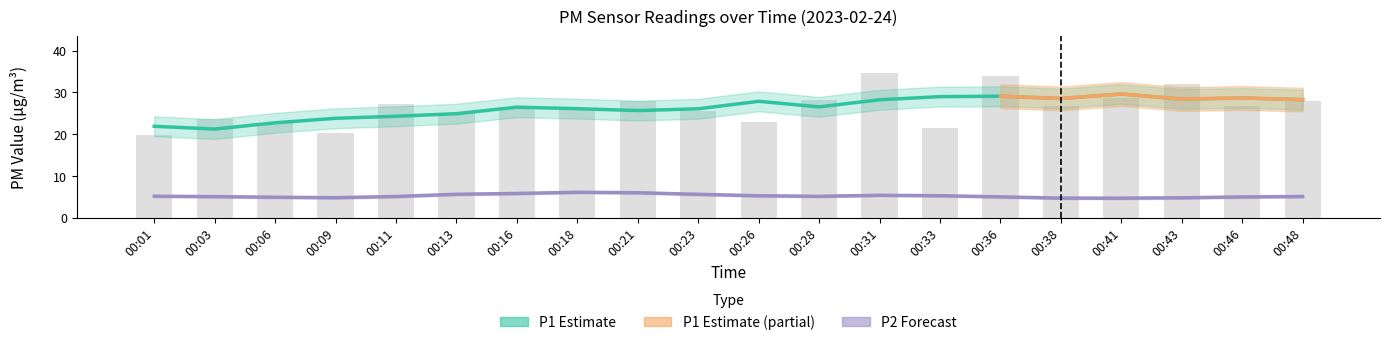

At which label does the data first exceed 26?

00:11